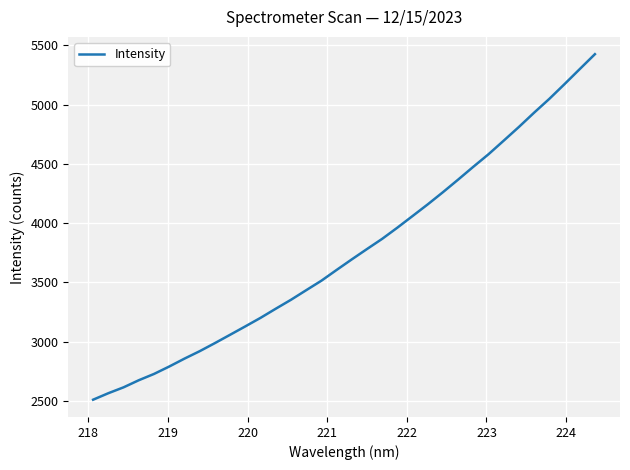

What is the difference between the maximum and minimum values?

2914.2